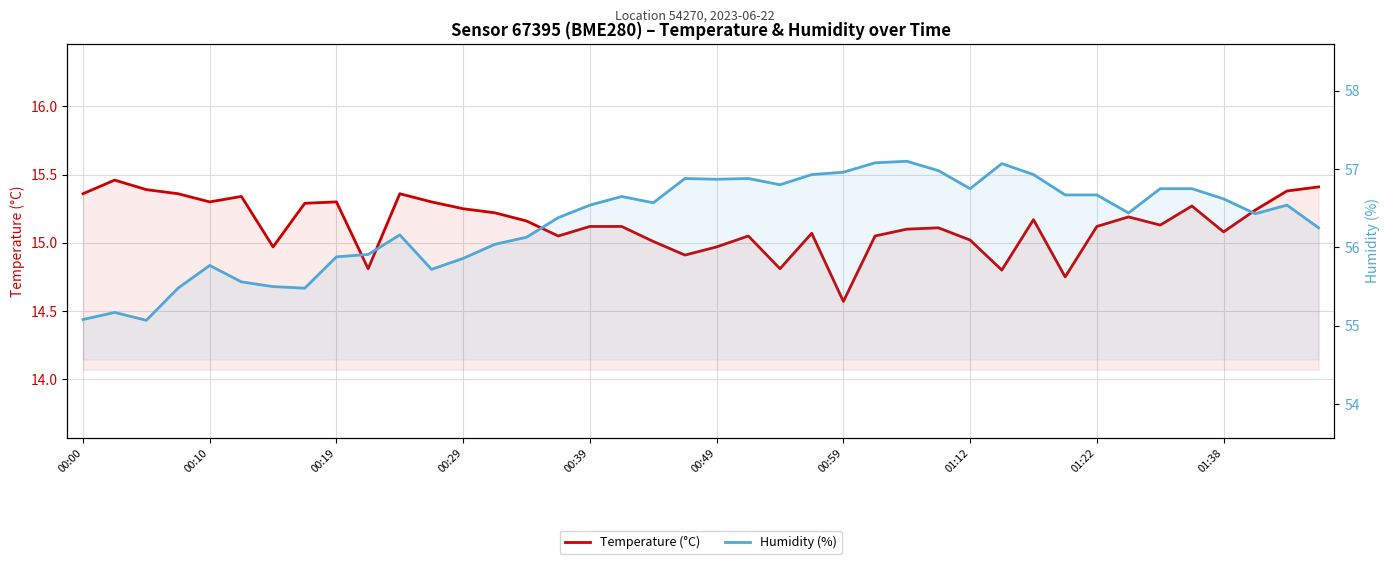

What is the maximum value for Humidity (%)?

57.1